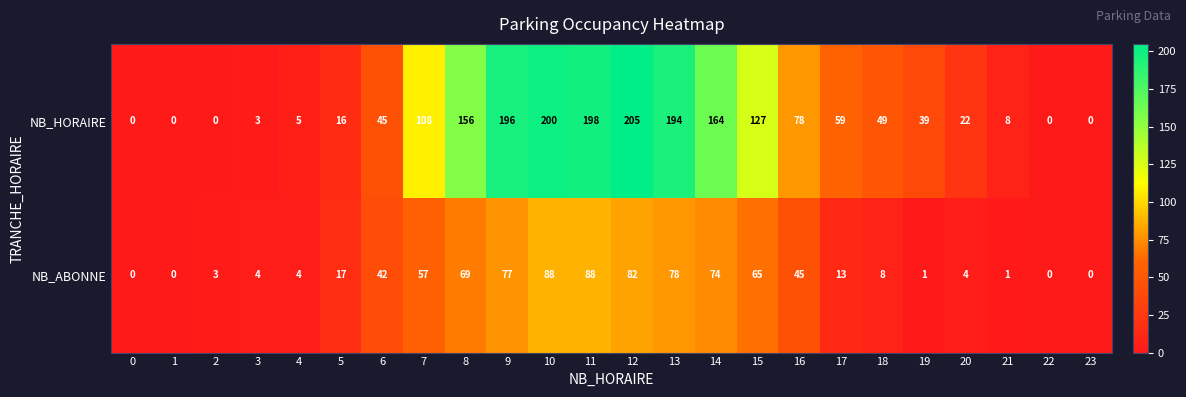

What is the approximate value of NB_HORAIRE at 9?

196